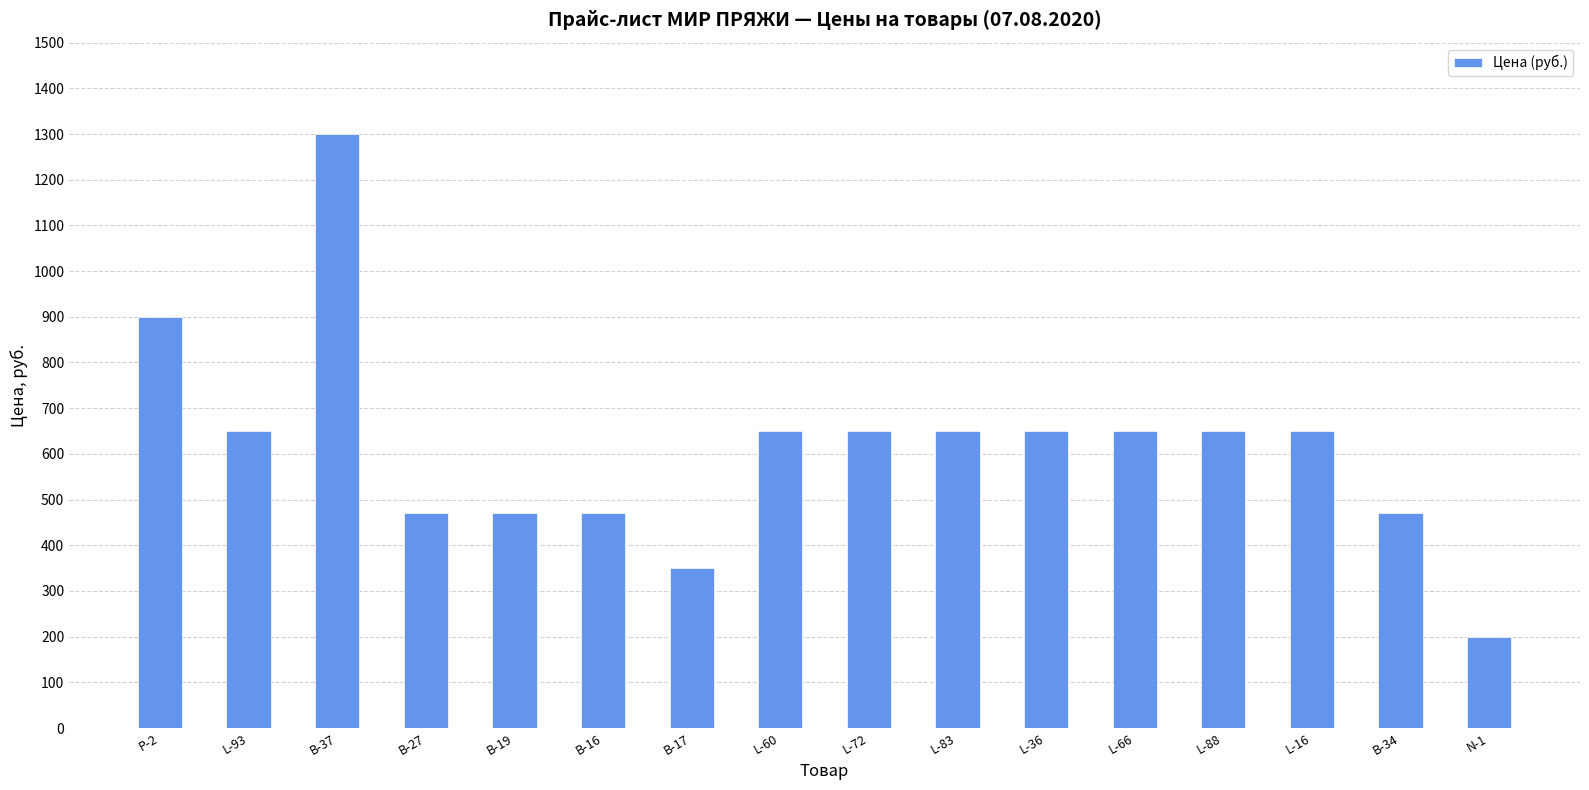

At which label does the data first exceed 650?

Р-2